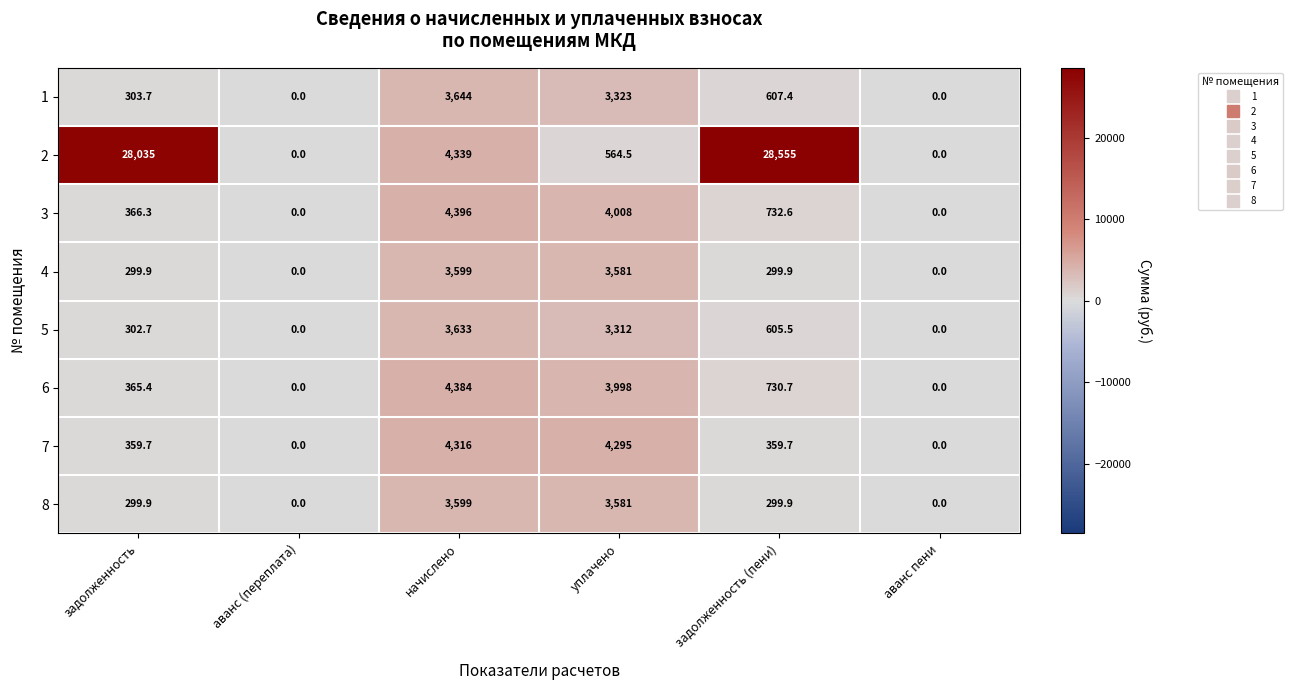

What is the spread (max minus min) of values at начислено?

797.0